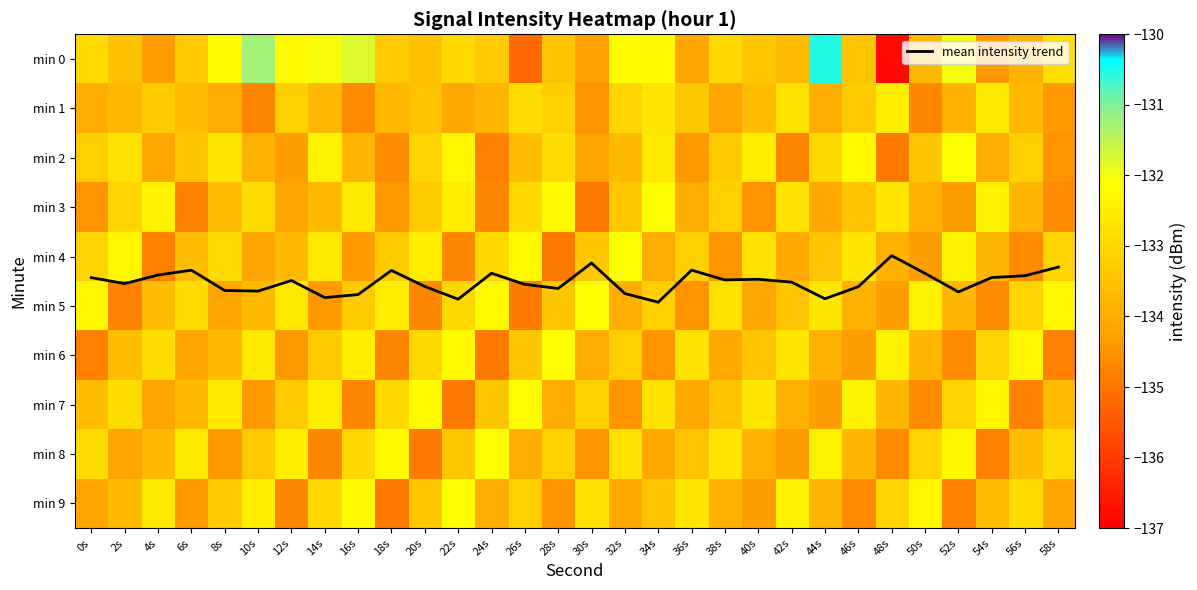

What is the difference between the maximum and minimum values in the min 6 series?

2.8